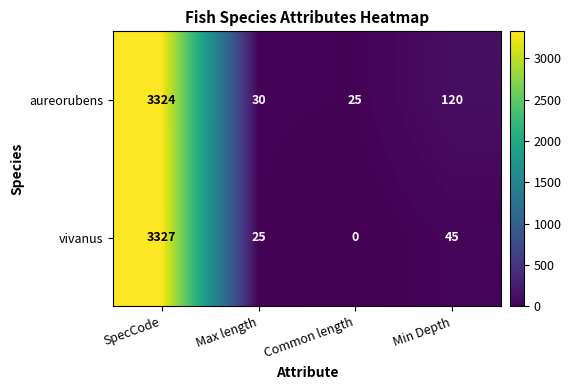

Which series changed the most between SpecCode and Common length?

vivanus